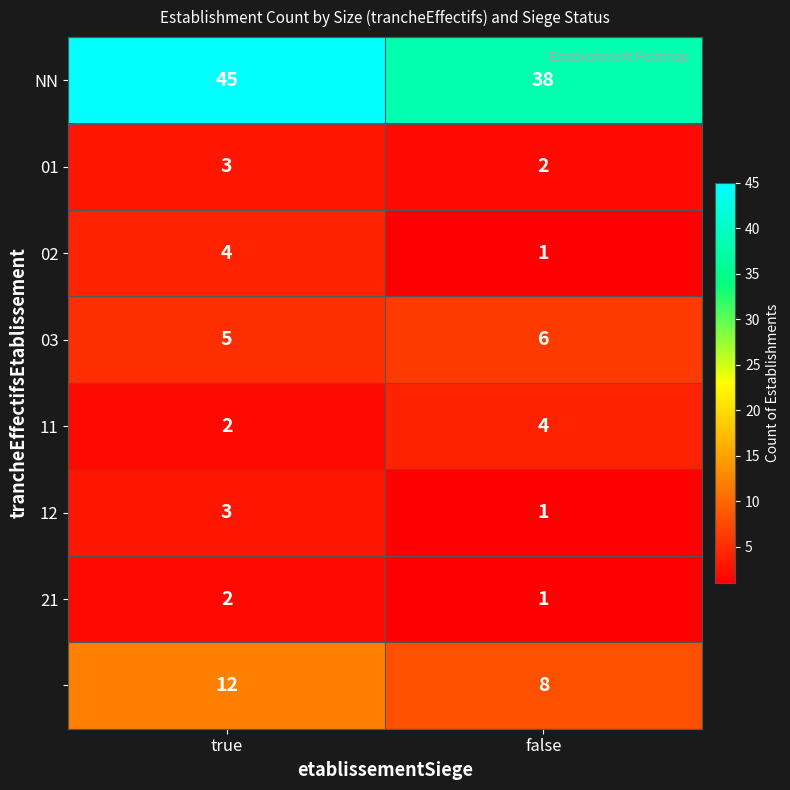

At which category does the chart reach its minimum across all series?

false